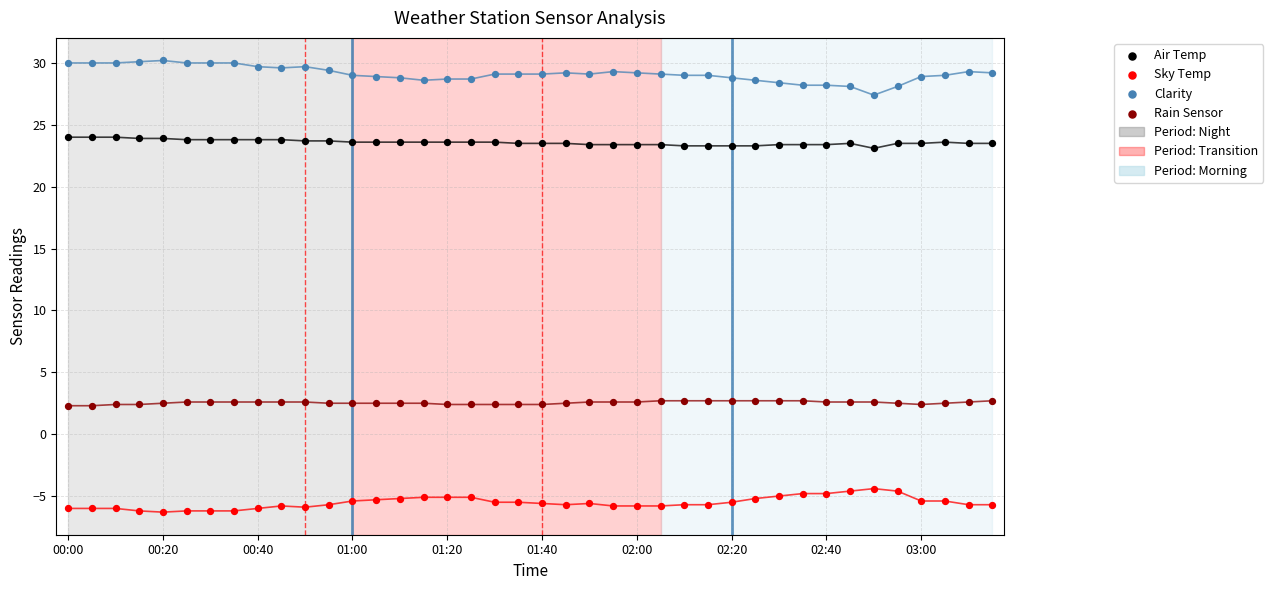

Across all data points, what is the range of Y values (max minus min)?

36.5